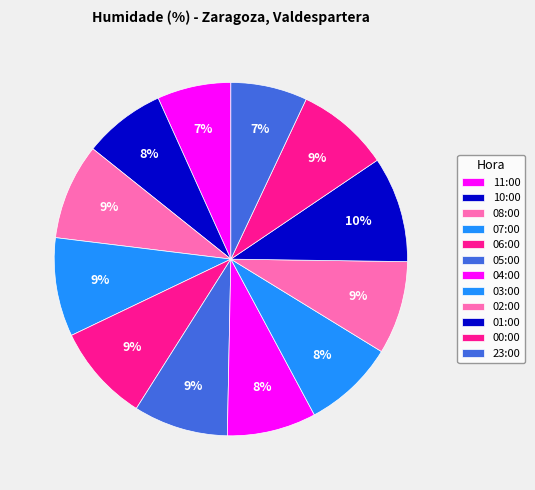

What percentage is the 05:00 slice, to the nearest percent?

9%